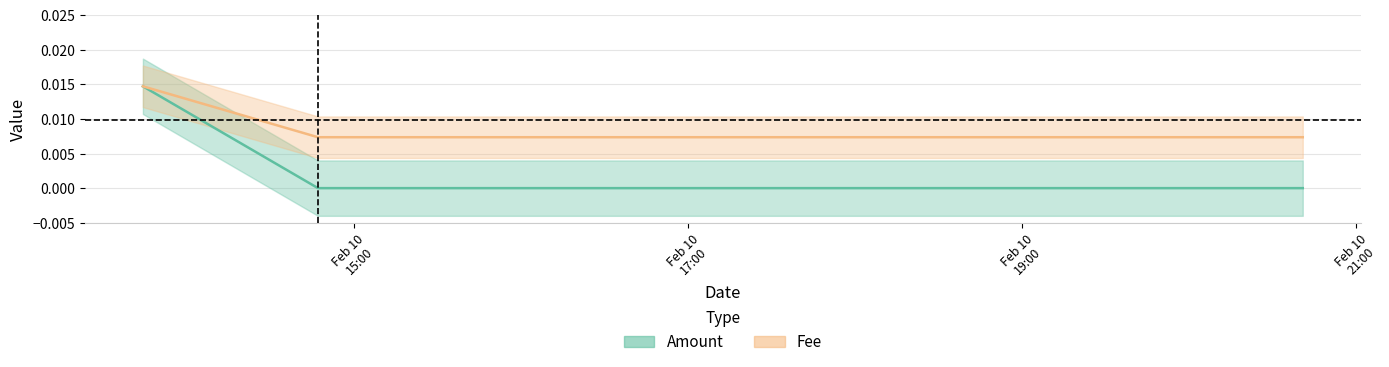

Rank the series at 2022-02-10 13:44:14 from lowest to highest value.

Amount, Fee